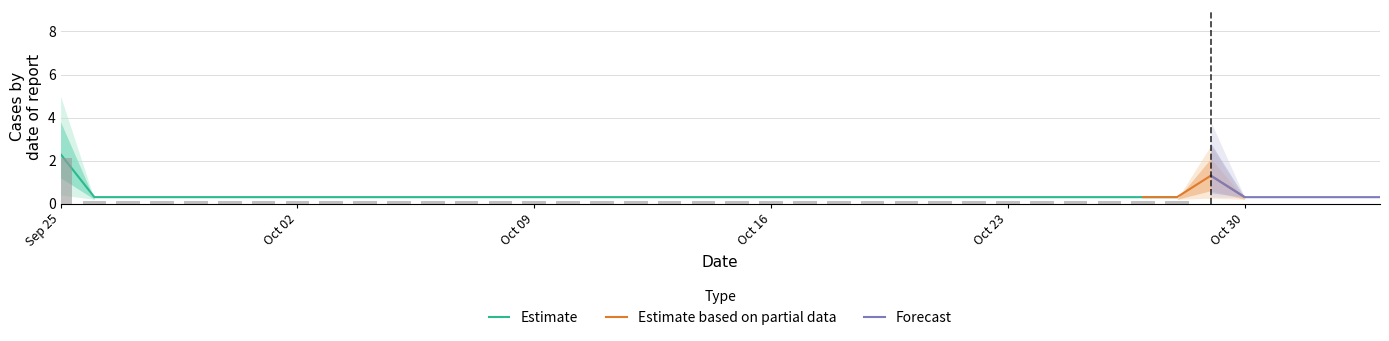

At which label does Estimate reach its peak?

Sep 25